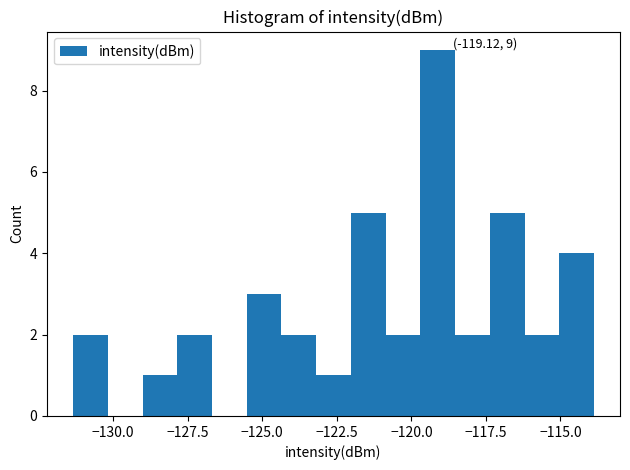

Read against the x-axis, roughly where is the centre of the tallest bar?

-119.0